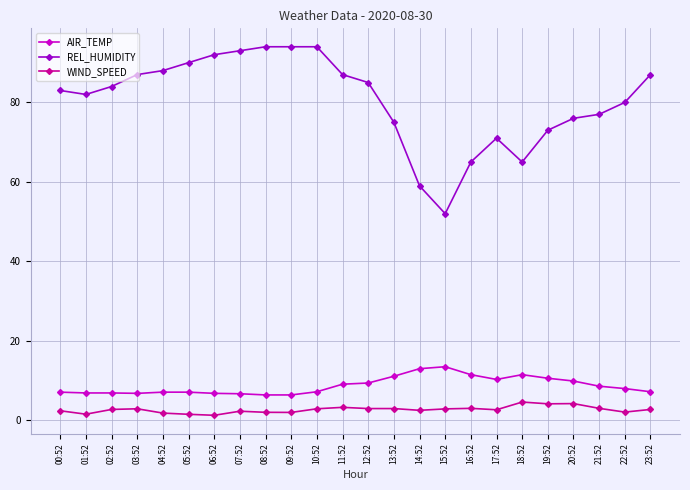

What is the label of the 4th point from the right?

20:52